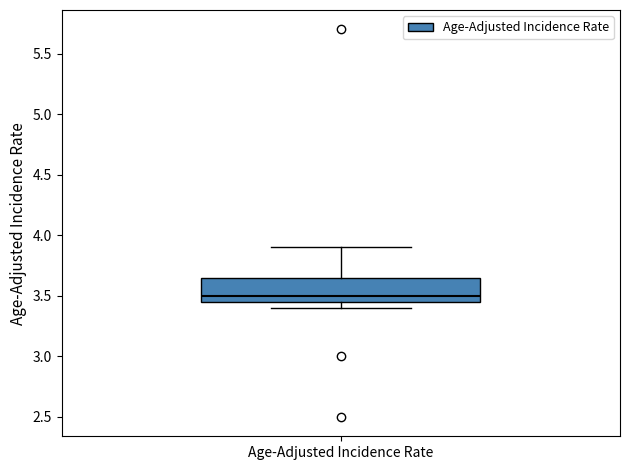

Transcribe this box plot: give where the median line is, the range the box spans, and where the two whiskers end, as read against the y-axis. The values are not printed on the chart, so give them approximately, as read against the axis.

median 3.50, box 3.45 to 3.65, whiskers 3.40 to 3.90